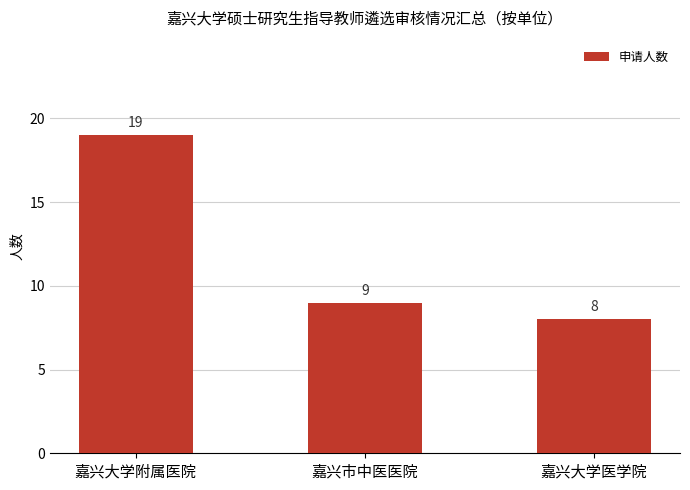

What is the value of the 1st bar from the left?

19